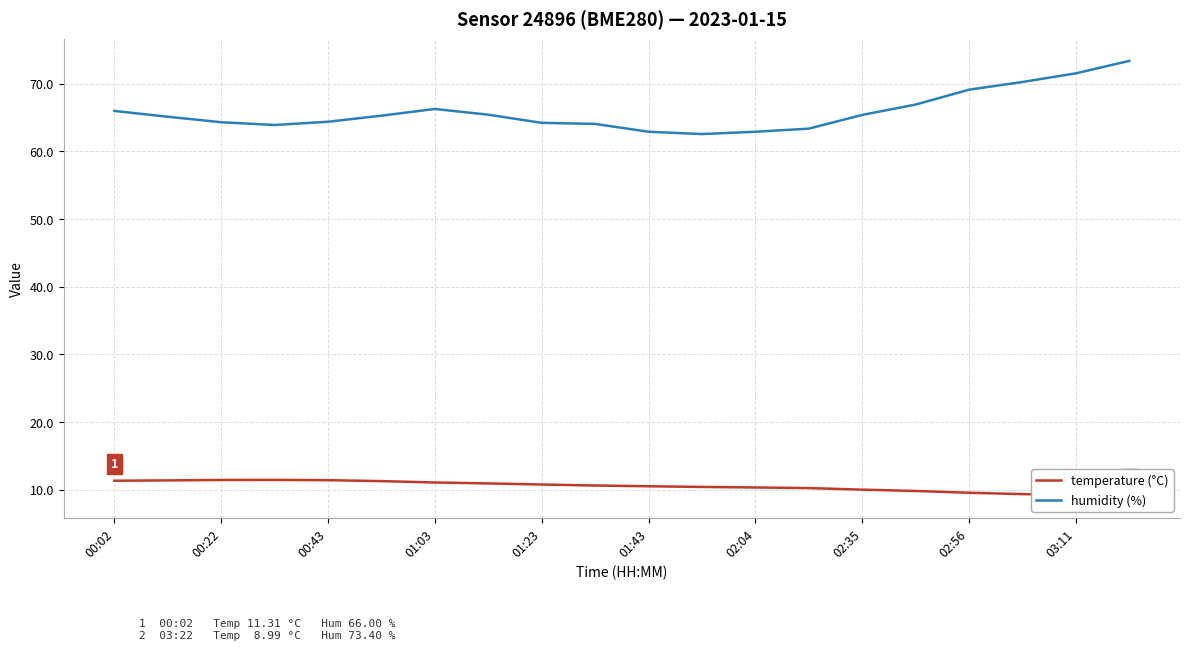

What value does the humidity (%) series have at 15?

66.9